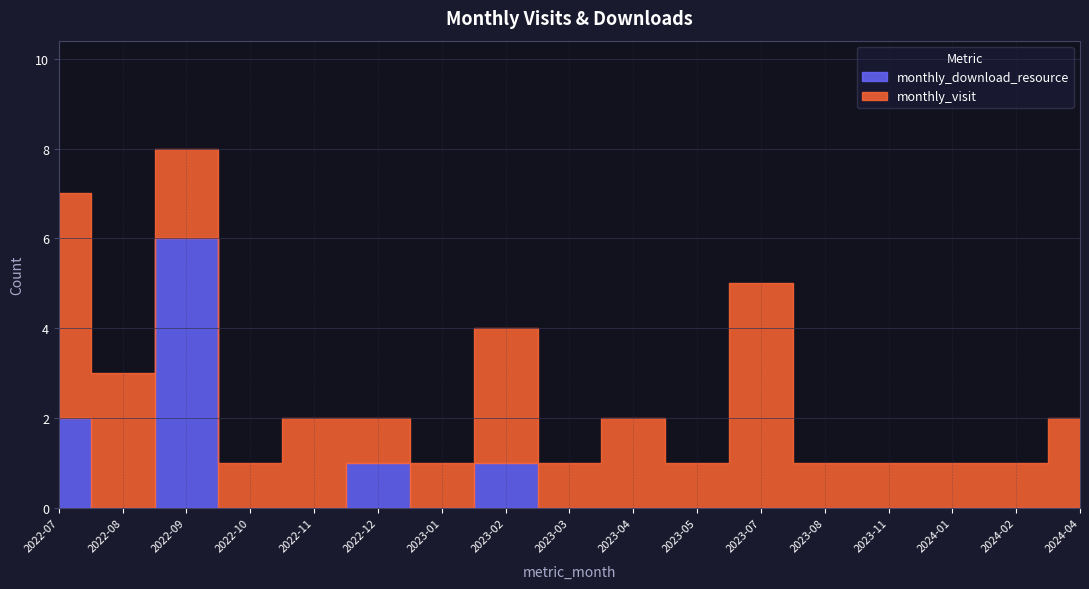

At how many categories does at least one series exceed 4?

3